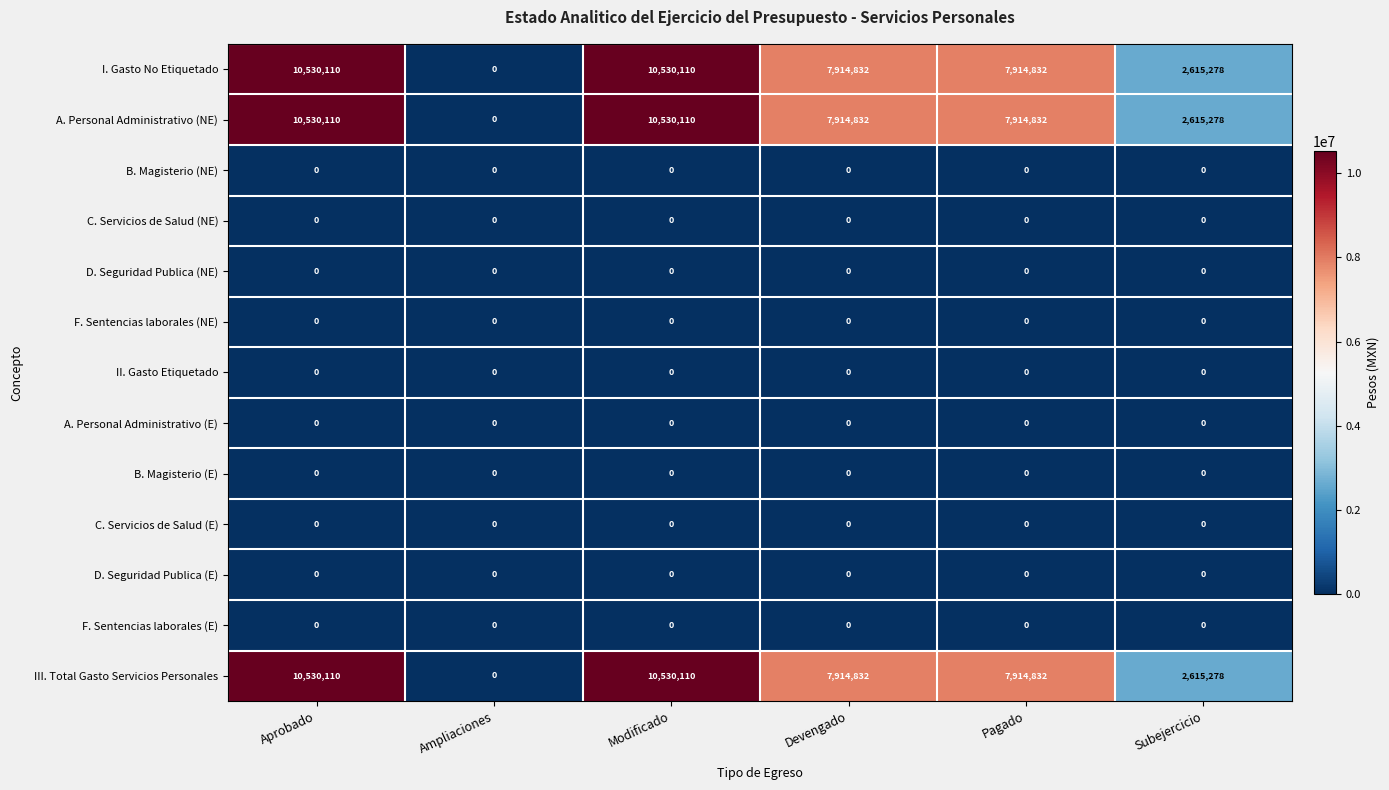

What is the difference between the maximum and minimum values in the III. Total Gasto Servicios Personales series?

10530110